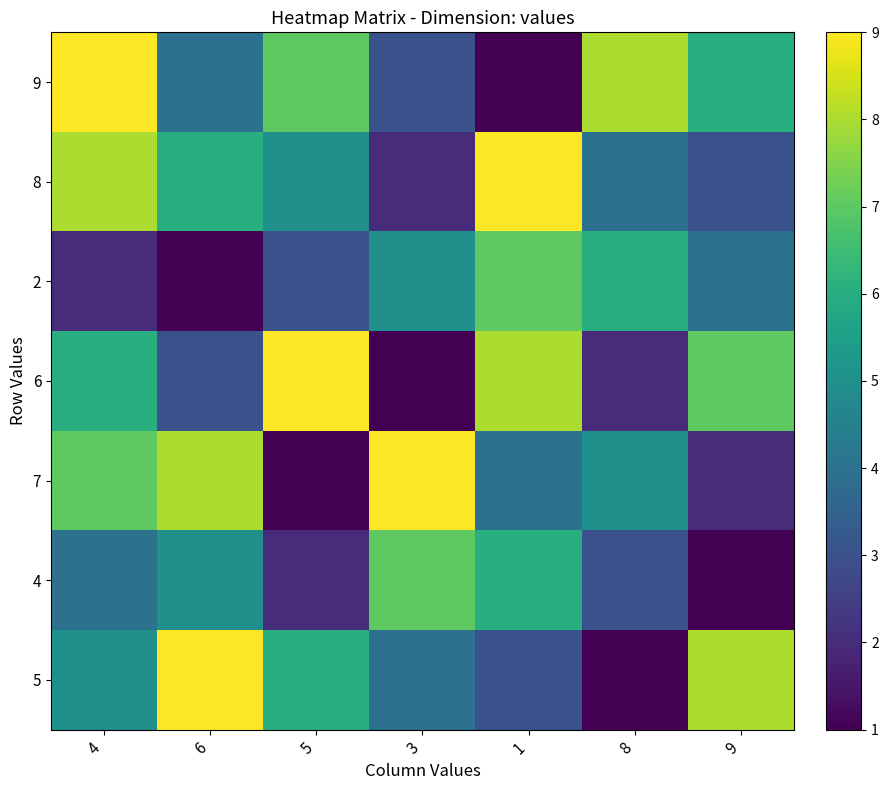

Which category has the lowest value across all series?

1